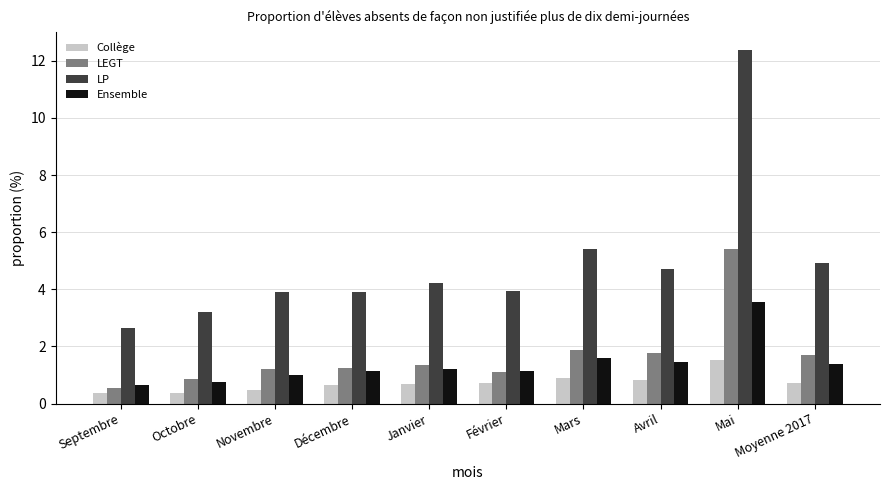

What is the maximum value for Collège?

1.5